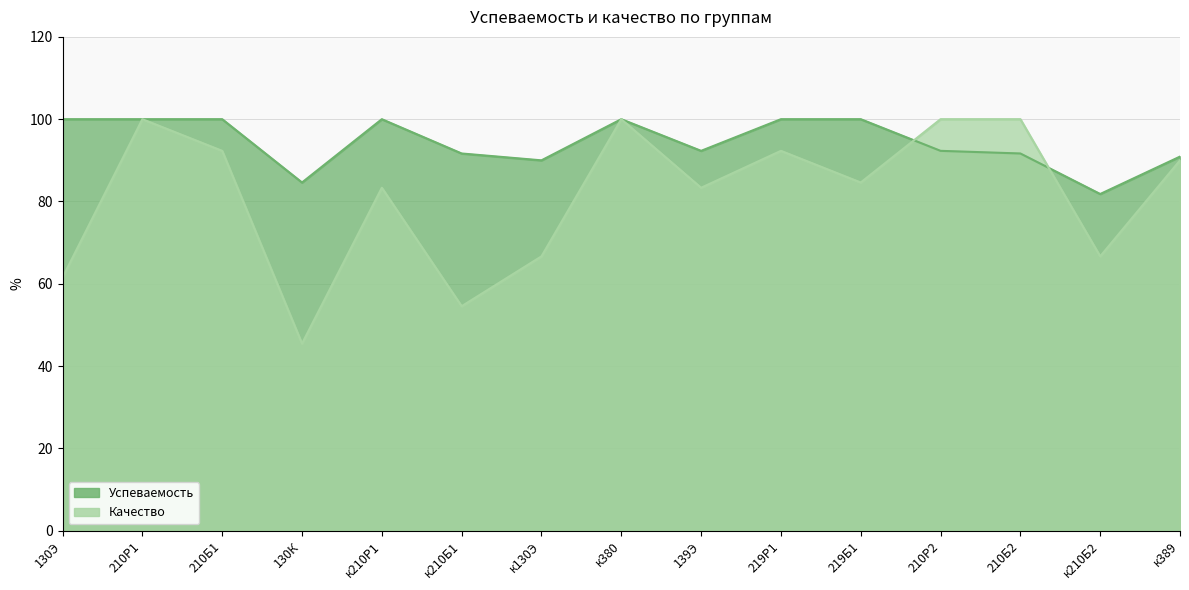

Between 210Б2 and 210Р1, which is larger?

210Р1